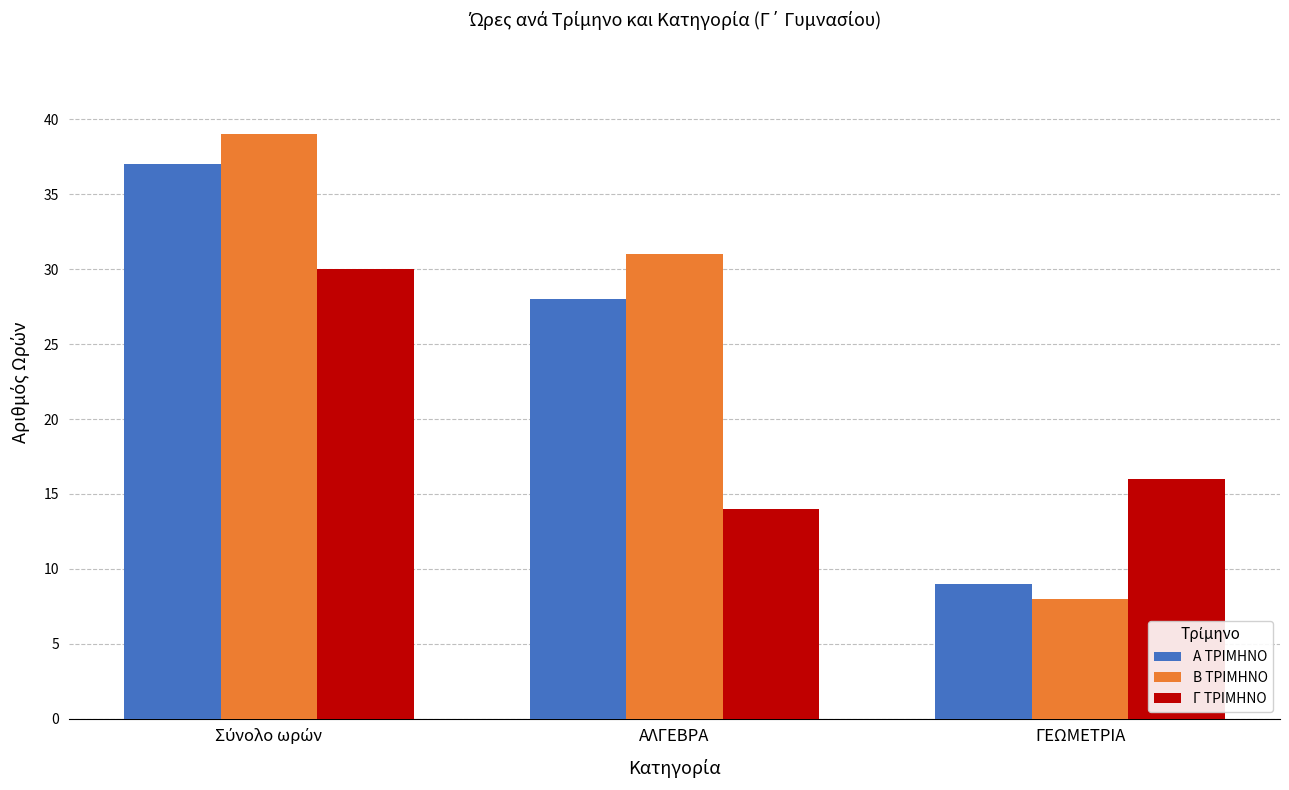

What is the value of the Γ ΤΡΙΜΗΝΟ bar at the 2nd from the left?

14